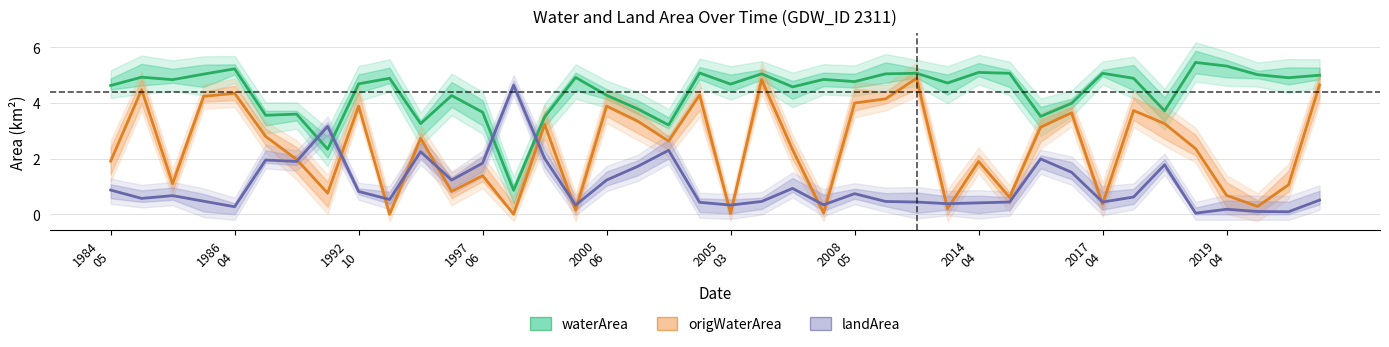

At which label does origWaterArea first exceed 2?

1986
04